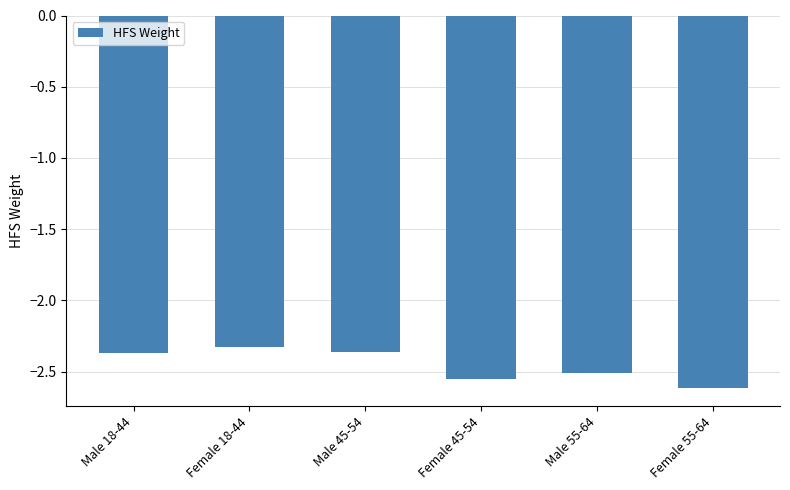

What is the sum of the values at Female 45-54 and Female 55-64?

-5.2